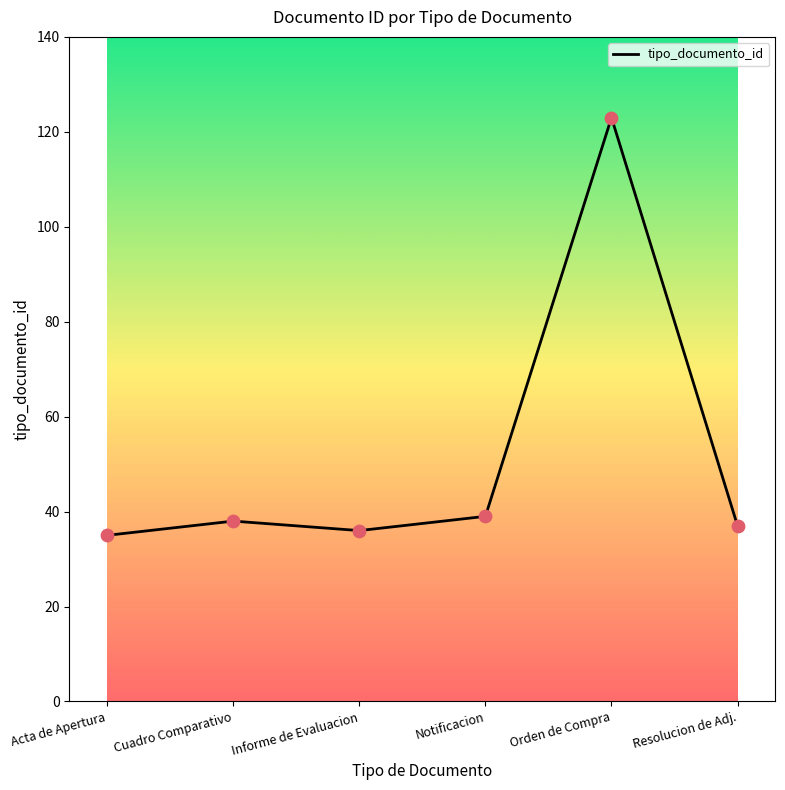

What is the ratio of the value at Acta de Apertura to the value at Cuadro Comparativo?

0.9